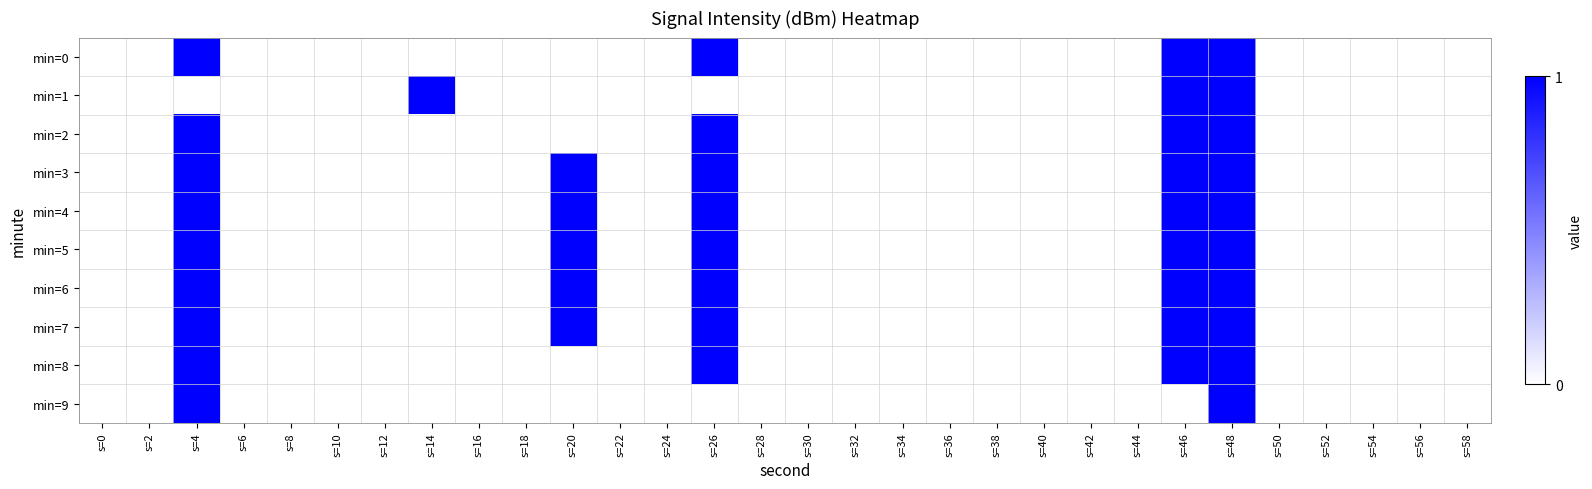

Reading right to left, what are all the values shown in this chart?

min=0: s=58=0	s=56=0	s=54=0	s=52=0	s=50=0	s=48=1	s=46=1	s=44=0	s=42=0	s=40=0	s=38=0	s=36=0	s=34=0	s=32=0	s=30=0	s=28=0	s=26=1	s=24=0	s=22=0	s=20=0	s=18=0	s=16=0	s=14=0	s=12=0	s=10=0	s=8=0	s=6=0	s=4=1	s=2=0	s=0=0
min=1: s=58=0	s=56=0	s=54=0	s=52=0	s=50=0	s=48=1	s=46=1	s=44=0	s=42=0	s=40=0	s=38=0	s=36=0	s=34=0	s=32=0	s=30=0	s=28=0	s=26=0	s=24=0	s=22=0	s=20=0	s=18=0	s=16=0	s=14=1	s=12=0	s=10=0	s=8=0	s=6=0	s=4=0	s=2=0	s=0=0
min=2: s=58=0	s=56=0	s=54=0	s=52=0	s=50=0	s=48=1	s=46=1	s=44=0	s=42=0	s=40=0	s=38=0	s=36=0	s=34=0	s=32=0	s=30=0	s=28=0	s=26=1	s=24=0	s=22=0	s=20=0	s=18=0	s=16=0	s=14=0	s=12=0	s=10=0	s=8=0	s=6=0	s=4=1	s=2=0	s=0=0
min=3: s=58=0	s=56=0	s=54=0	s=52=0	s=50=0	s=48=1	s=46=1	s=44=0	s=42=0	s=40=0	s=38=0	s=36=0	s=34=0	s=32=0	s=30=0	s=28=0	s=26=1	s=24=0	s=22=0	s=20=1	s=18=0	s=16=0	s=14=0	s=12=0	s=10=0	s=8=0	s=6=0	s=4=1	s=2=0	s=0=0
min=4: s=58=0	s=56=0	s=54=0	s=52=0	s=50=0	s=48=1	s=46=1	s=44=0	s=42=0	s=40=0	s=38=0	s=36=0	s=34=0	s=32=0	s=30=0	s=28=0	s=26=1	s=24=0	s=22=0	s=20=1	s=18=0	s=16=0	s=14=0	s=12=0	s=10=0	s=8=0	s=6=0	s=4=1	s=2=0	s=0=0
min=5: s=58=0	s=56=0	s=54=0	s=52=0	s=50=0	s=48=1	s=46=1	s=44=0	s=42=0	s=40=0	s=38=0	s=36=0	s=34=0	s=32=0	s=30=0	s=28=0	s=26=1	s=24=0	s=22=0	s=20=1	s=18=0	s=16=0	s=14=0	s=12=0	s=10=0	s=8=0	s=6=0	s=4=1	s=2=0	s=0=0
min=6: s=58=0	s=56=0	s=54=0	s=52=0	s=50=0	s=48=1	s=46=1	s=44=0	s=42=0	s=40=0	s=38=0	s=36=0	s=34=0	s=32=0	s=30=0	s=28=0	s=26=1	s=24=0	s=22=0	s=20=1	s=18=0	s=16=0	s=14=0	s=12=0	s=10=0	s=8=0	s=6=0	s=4=1	s=2=0	s=0=0
min=7: s=58=0	s=56=0	s=54=0	s=52=0	s=50=0	s=48=1	s=46=1	s=44=0	s=42=0	s=40=0	s=38=0	s=36=0	s=34=0	s=32=0	s=30=0	s=28=0	s=26=1	s=24=0	s=22=0	s=20=1	s=18=0	s=16=0	s=14=0	s=12=0	s=10=0	s=8=0	s=6=0	s=4=1	s=2=0	s=0=0
min=8: s=58=0	s=56=0	s=54=0	s=52=0	s=50=0	s=48=1	s=46=1	s=44=0	s=42=0	s=40=0	s=38=0	s=36=0	s=34=0	s=32=0	s=30=0	s=28=0	s=26=1	s=24=0	s=22=0	s=20=0	s=18=0	s=16=0	s=14=0	s=12=0	s=10=0	s=8=0	s=6=0	s=4=1	s=2=0	s=0=0
min=9: s=58=0	s=56=0	s=54=0	s=52=0	s=50=0	s=48=1	s=46=0	s=44=0	s=42=0	s=40=0	s=38=0	s=36=0	s=34=0	s=32=0	s=30=0	s=28=0	s=26=0	s=24=0	s=22=0	s=20=0	s=18=0	s=16=0	s=14=0	s=12=0	s=10=0	s=8=0	s=6=0	s=4=1	s=2=0	s=0=0